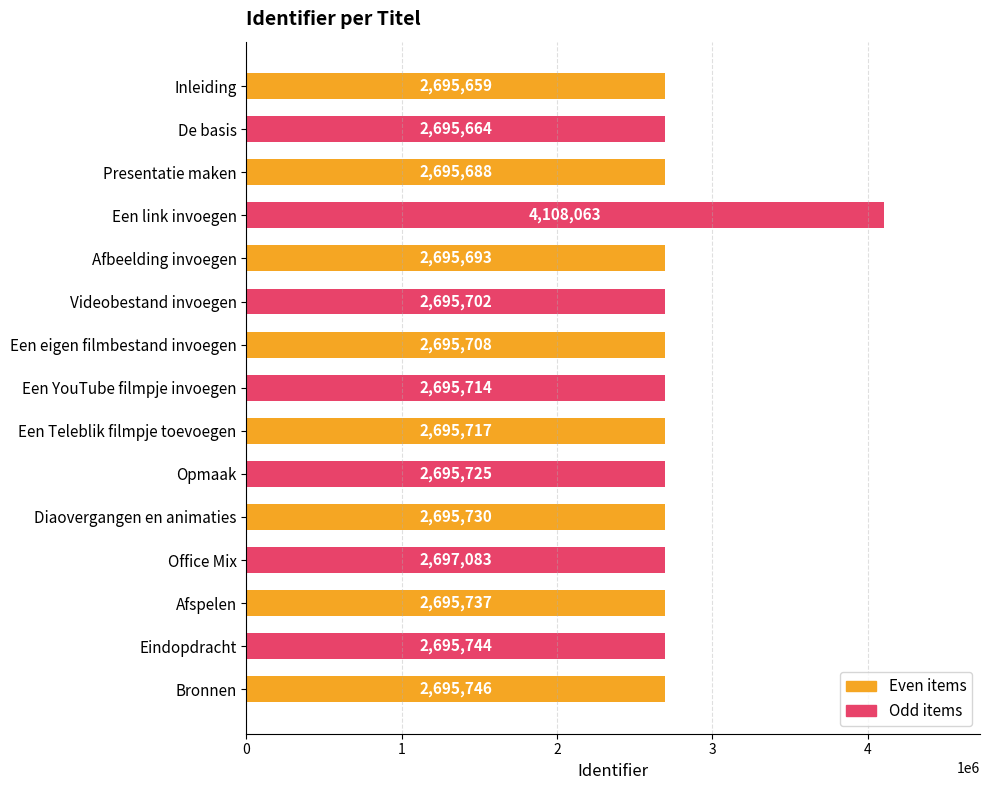

How many series are shown in this chart?

1